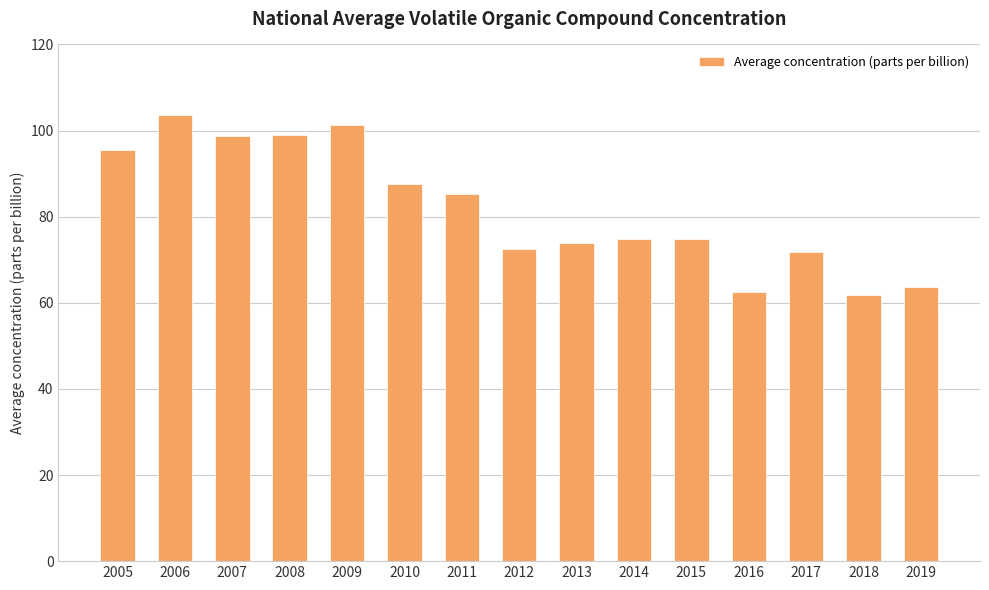

What is the average value?

81.8